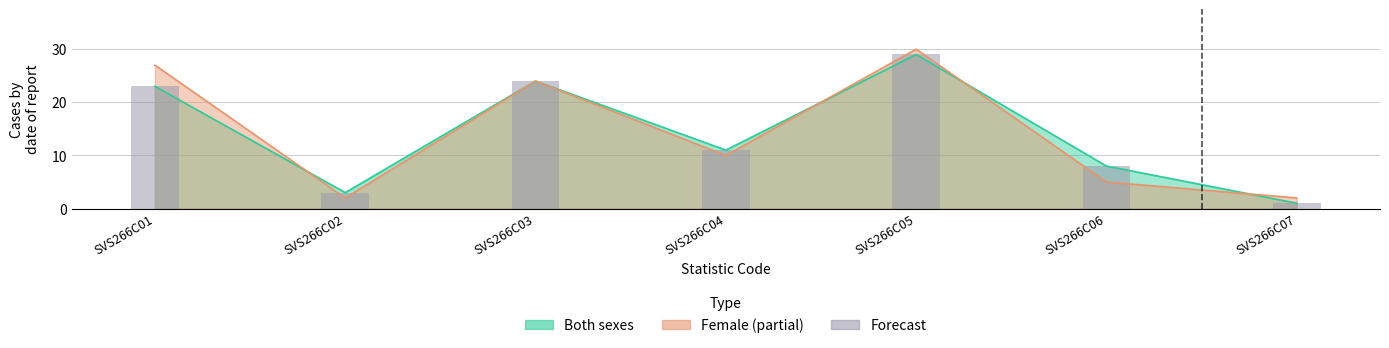

How many data points are above 11?

3